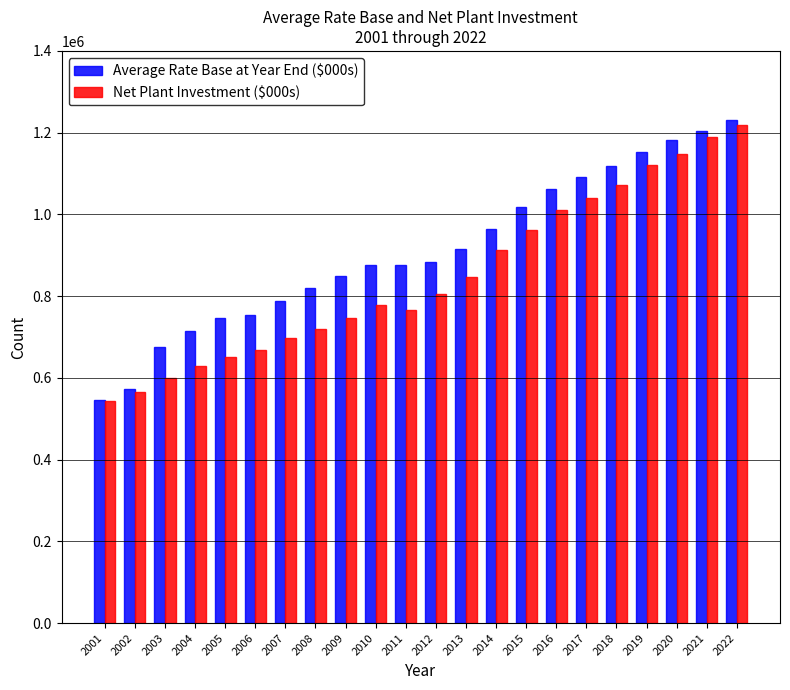

What is the lowest value of the Average Rate Base at Year End ($000s) series?

545162